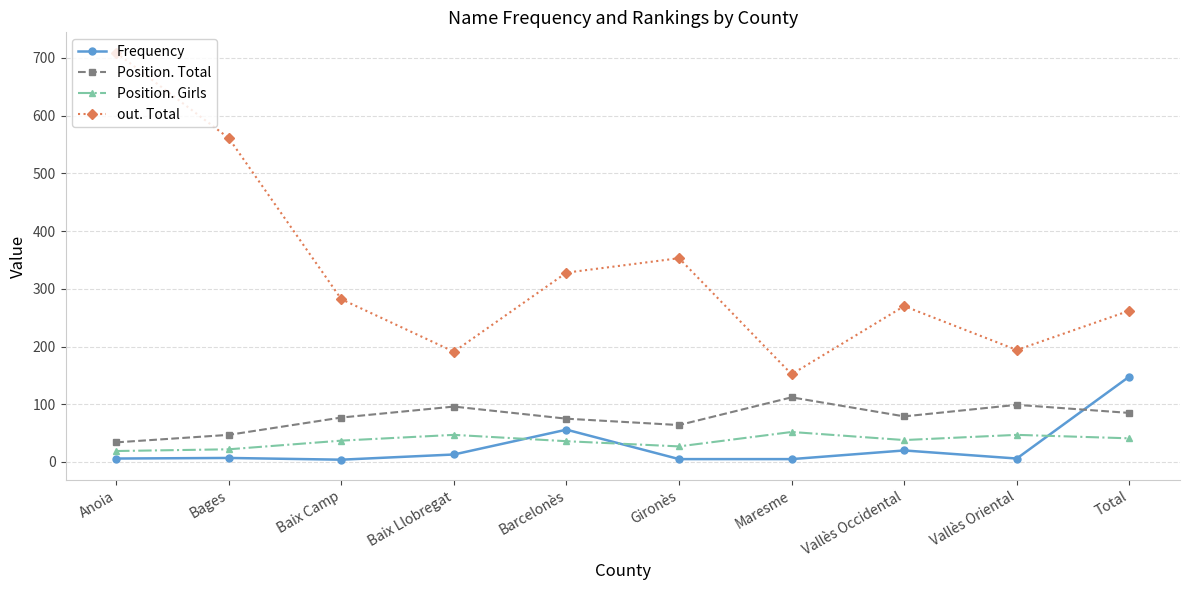

What is the difference between the second highest and second lowest values in the Position. Total series?

52